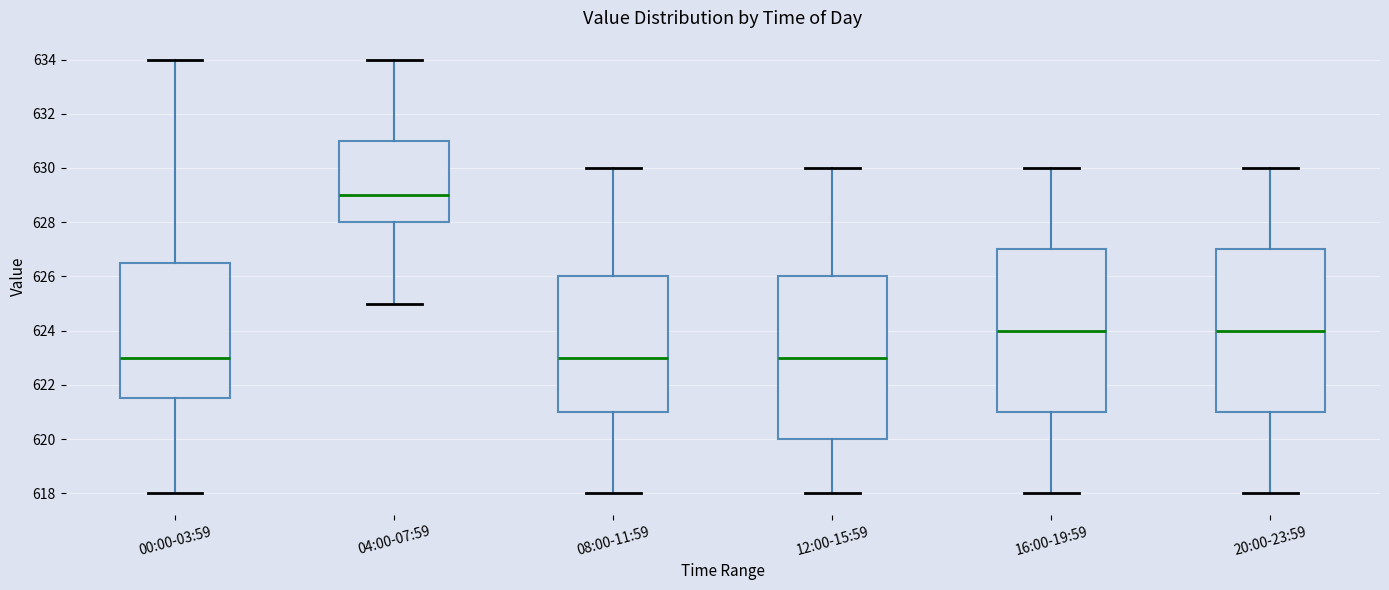

Where does the lower whisker of the box for 08:00-11:59 end on the y-axis? The values are not printed on the chart, so give them approximately, as read against the axis.

618.0